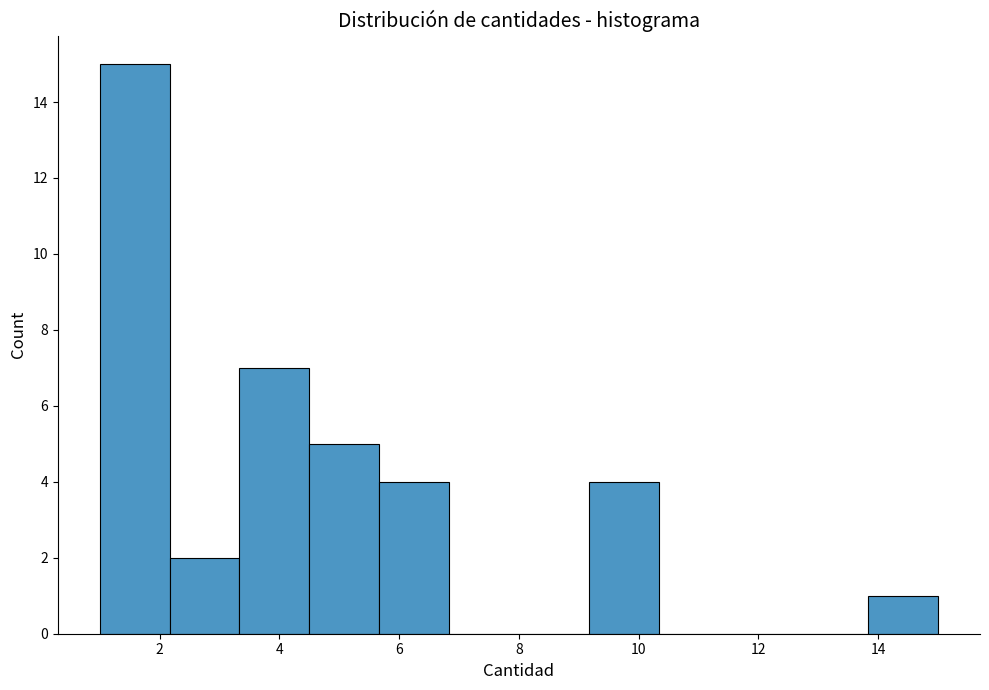

How tall is the bar that spans 3.4 to 4.6 on the x-axis? Neither the bar edges nor the heights are printed on the chart, so give them approximately, as read against the axes.

7